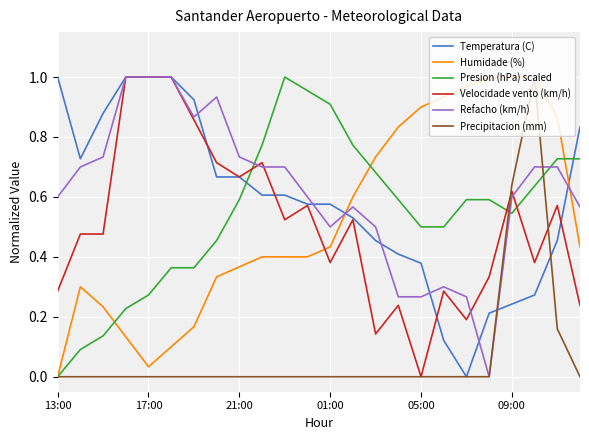

What is the sum of all Humidade (%) values?

12.6